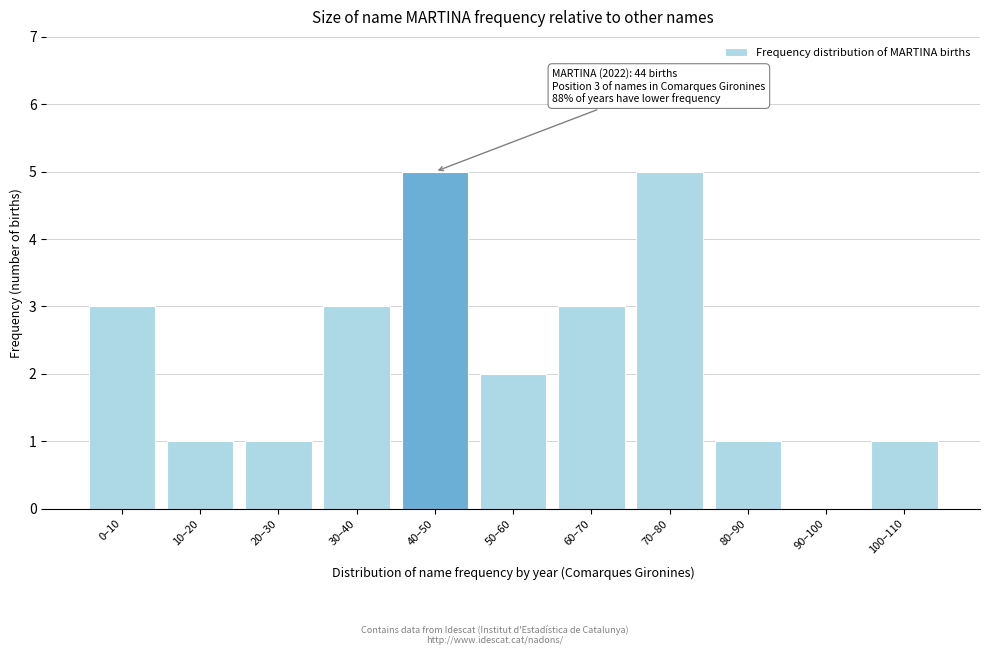

Reading right to left, transcribe all the data shown in this chart.

100–110=1	90–100=0	80–90=1	70–80=5	60–70=3	50–60=2	40–50=5	30–40=3	20–30=1	10–20=1	0–10=3